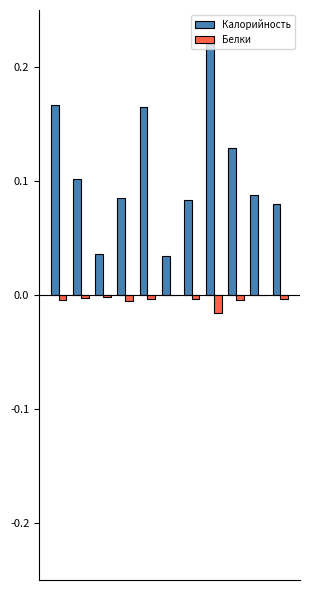

Which series has the largest total across all categories?

Калорийность